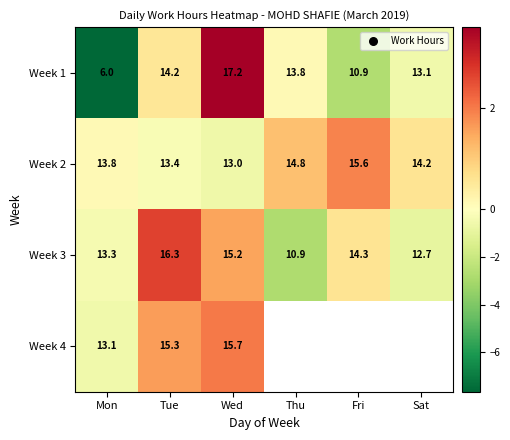

At which label does Week 1 first exceed 13?

Tue